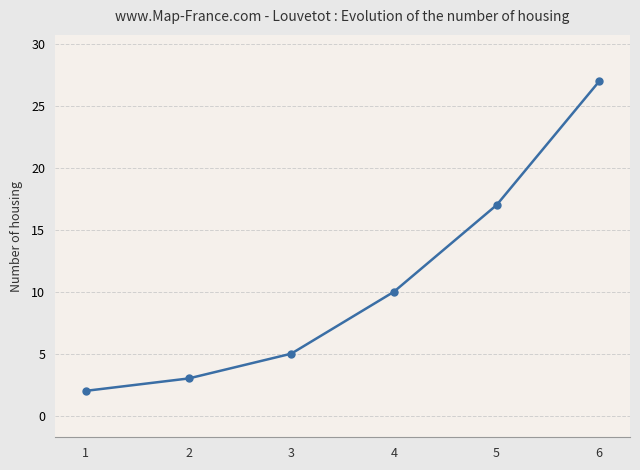

What is the value of the 2nd point from the left?

3